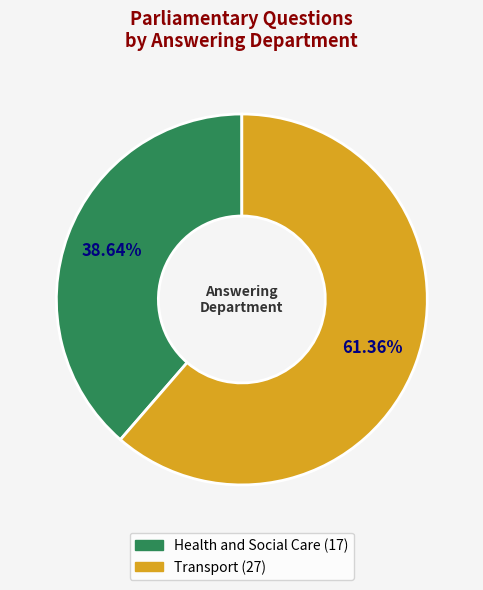

Approximately how many times larger is the value at Transport (27) compared to Health and Social Care (17)?

1.6